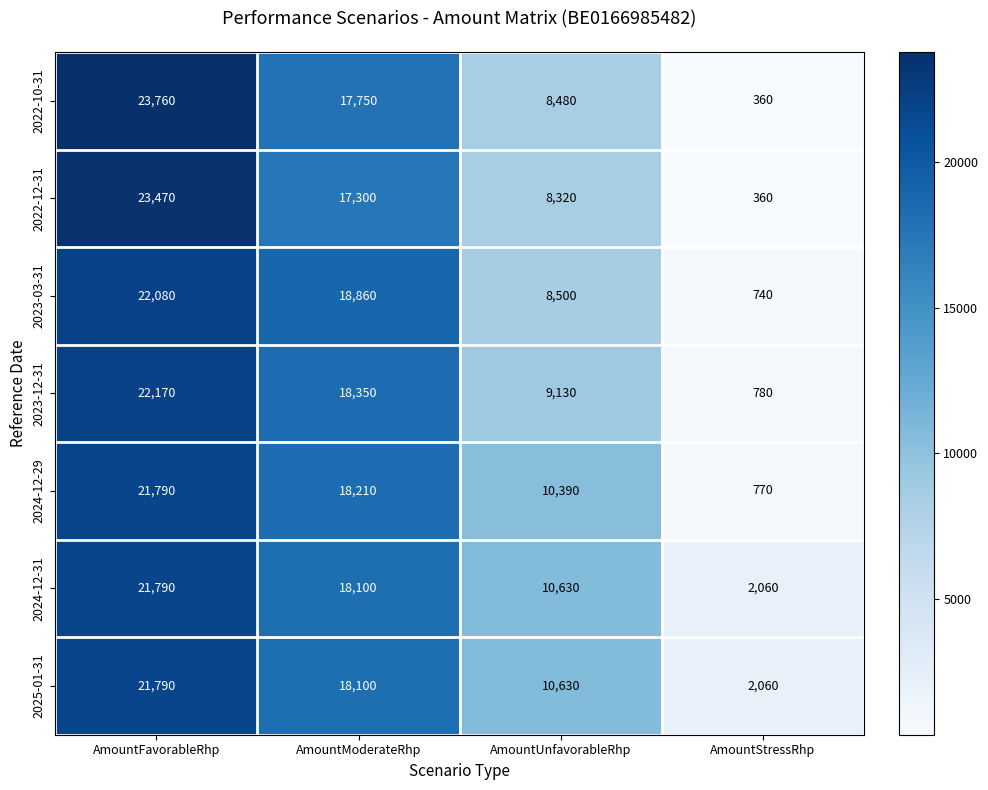

What is the spread (max minus min) of values at AmountStressRhp?

1700